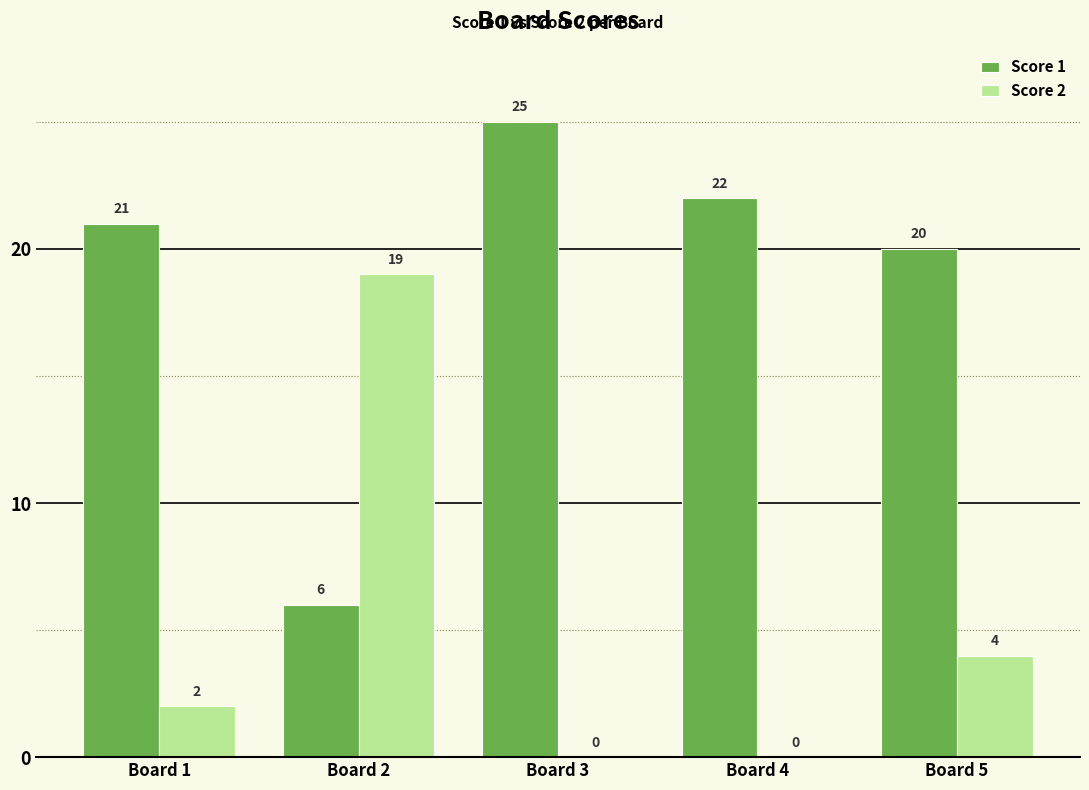

At which label does Score 2 reach its peak?

Board 2